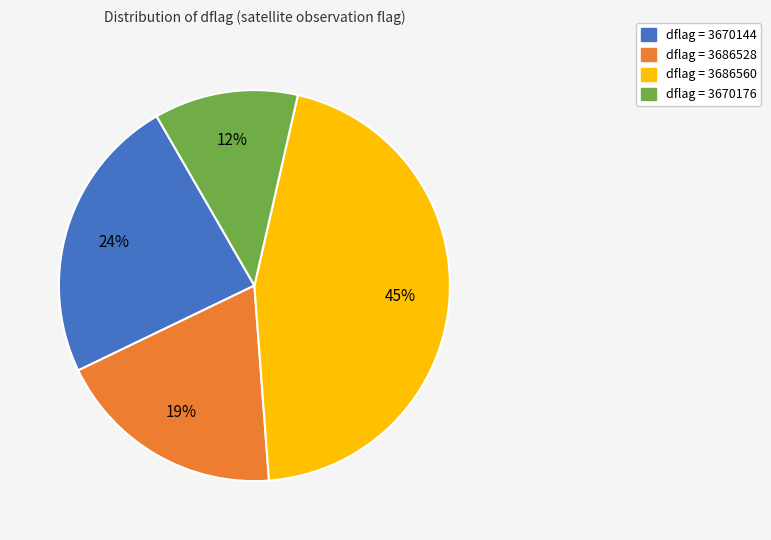

Does any single category account for the majority?

No